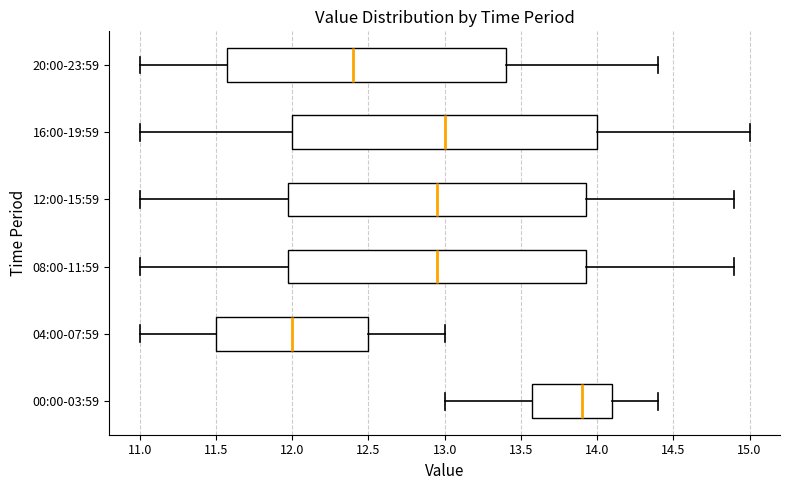

Reading bottom to top, transcribe this box plot: for each box, give where its median line is, the range the box spans, and where its two whiskers end, as read against the x-axis. The values are not printed on the chart, so give them approximately, as read against the axis.

00:00-03:59: median 13.90, box 13.60 to 14.10, whiskers 13.00 to 14.40
04:00-07:59: median 12.00, box 11.50 to 12.50, whiskers 11.00 to 13.00
08:00-11:59: median 12.95, box 12.00 to 13.95, whiskers 11.00 to 14.90
12:00-15:59: median 12.95, box 12.00 to 13.95, whiskers 11.00 to 14.90
16:00-19:59: median 13.00, box 12.00 to 14.00, whiskers 11.00 to 15.00
20:00-23:59: median 12.40, box 11.60 to 13.40, whiskers 11.00 to 14.40